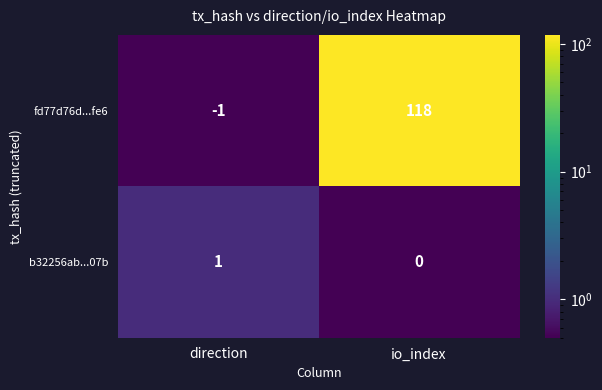

Reading left to right, list all the values displayed in this chart.

fd77d76d...fe6: direction=-1	io_index=118
b32256ab...07b: direction=1	io_index=0